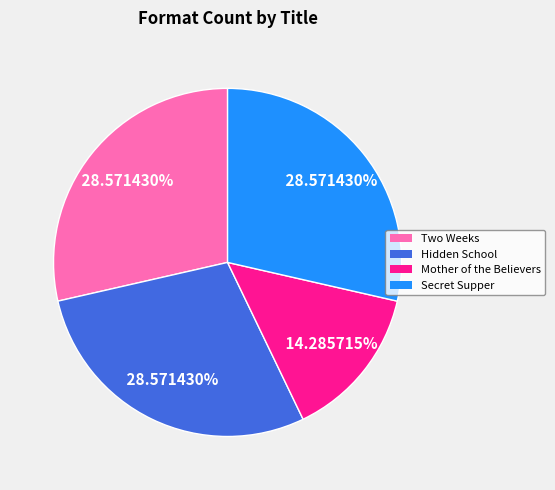

To the nearest percent, what is the combined percentage of Secret Supper and Two Weeks?

57%